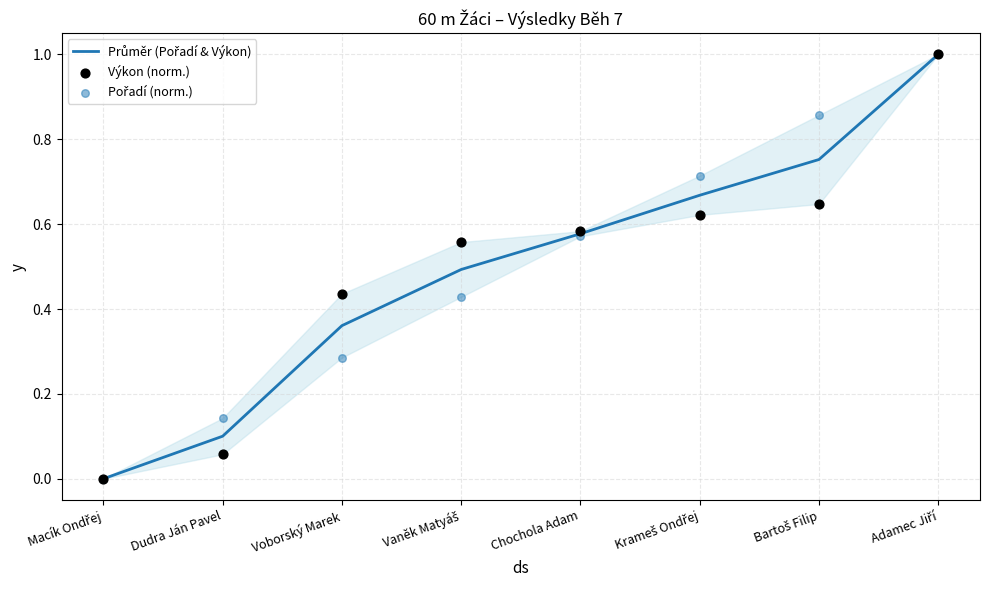

Is the value of Průměr (Pořadí & Výkon) at Dudra Ján Pavel greater than the value of Výkon (norm.) at Dudra Ján Pavel?

Yes